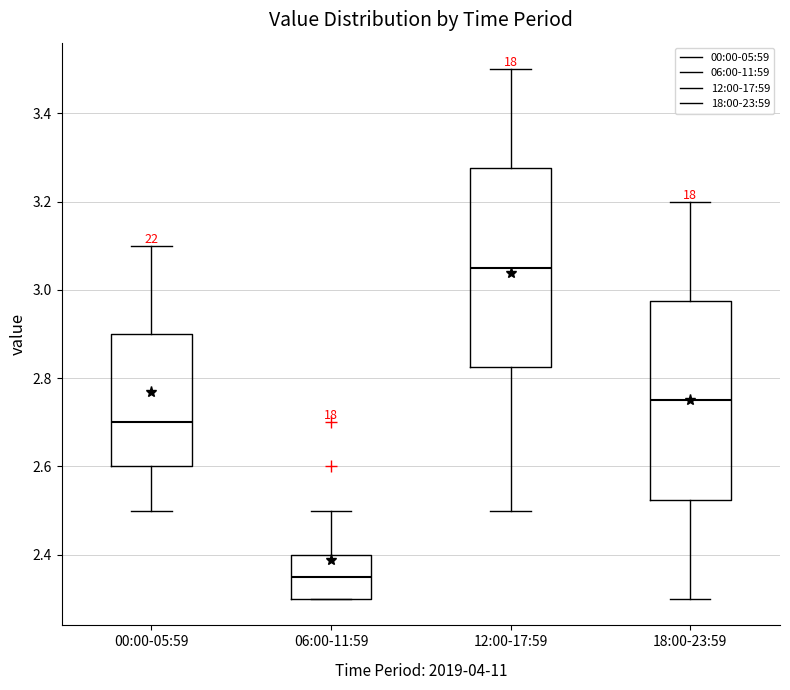

Where does the median line of the box for 06:00-11:59 sit on the y-axis? The values are not printed on the chart, so give them approximately, as read against the axis.

2.36